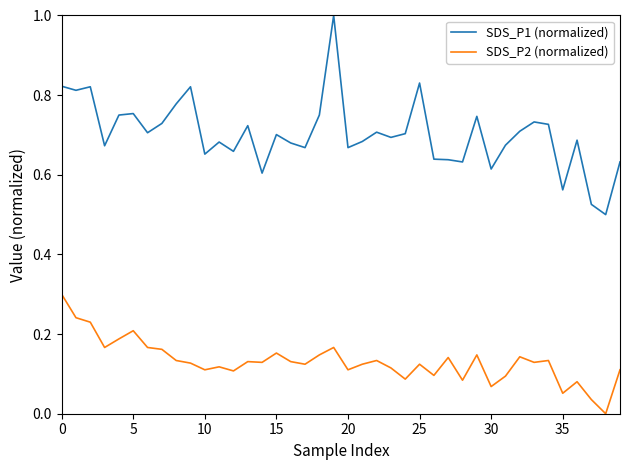

What is the maximum value shown in the chart?

1.0